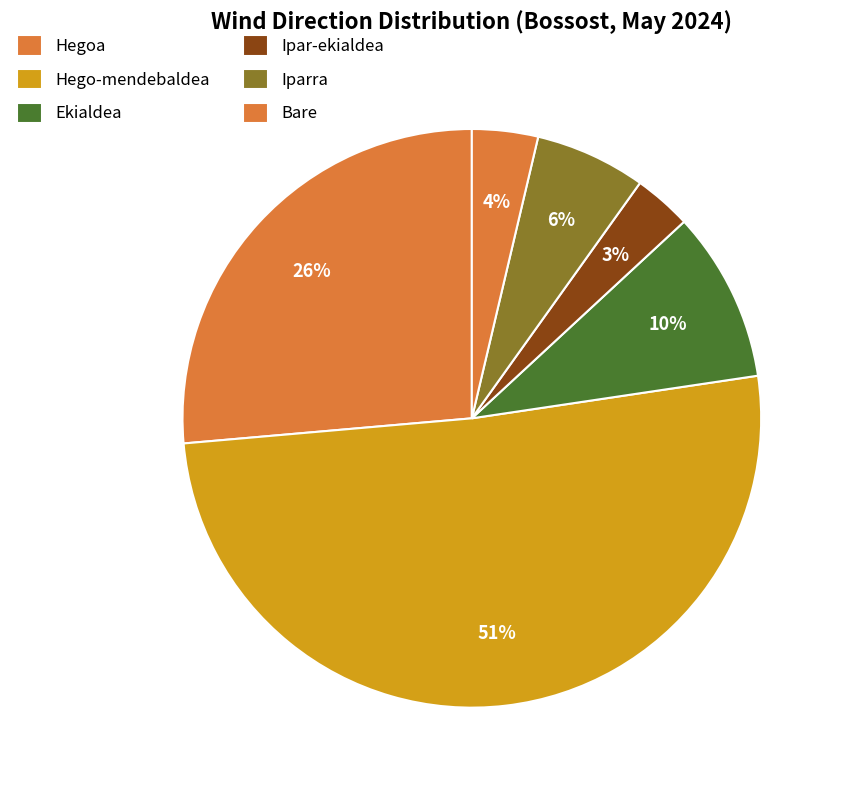

Count the number of slices in the pie.

6